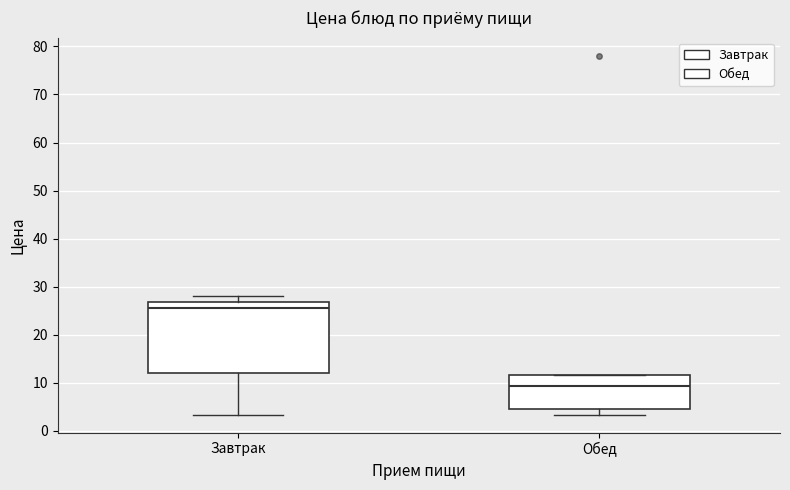

Reading left to right, transcribe this box plot: for each box, give where its median line is, the range the box spans, and where its two whiskers end, as read against the y-axis. The values are not printed on the chart, so give them approximately, as read against the axis.

Завтрак: median 26, box 12 to 27, whiskers 3 to 28
Обед: median 9, box 5 to 12, whiskers 3 to 12